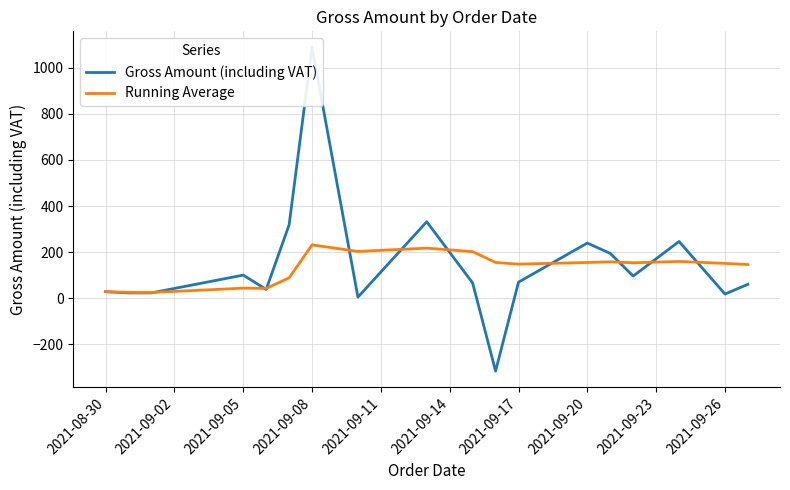

Which series has the widest spread of values?

Gross Amount (including VAT)